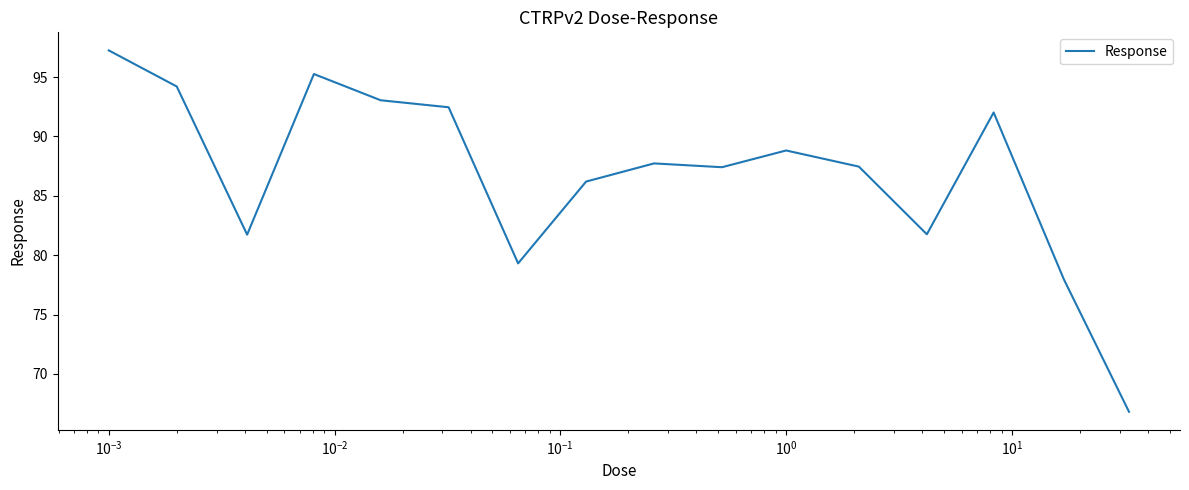

What is the difference between the maximum and minimum values?

30.4